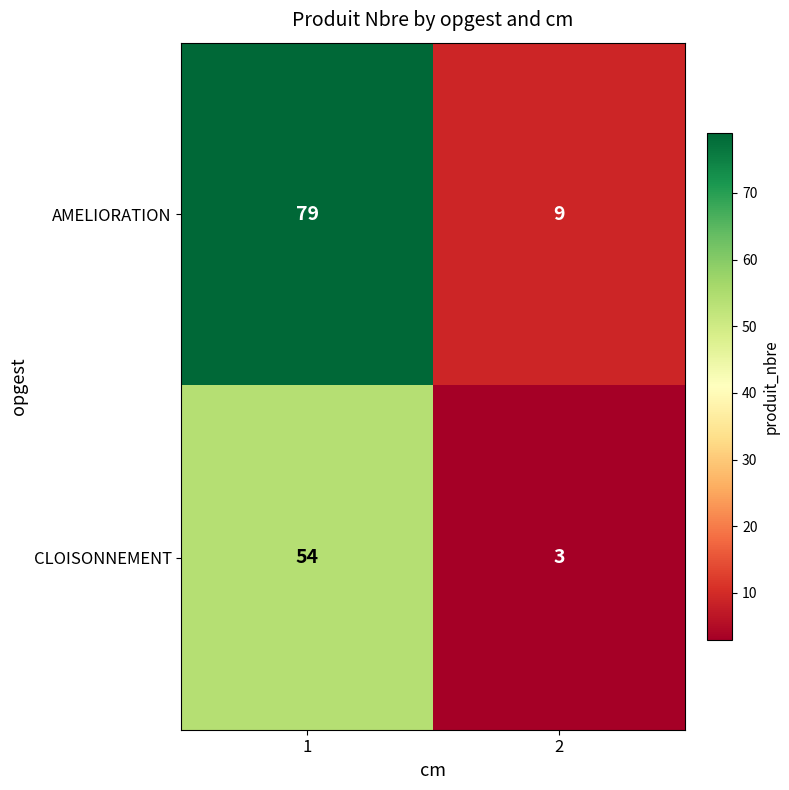

Rank the series at 2 from highest to lowest value.

AMELIORATION, CLOISONNEMENT